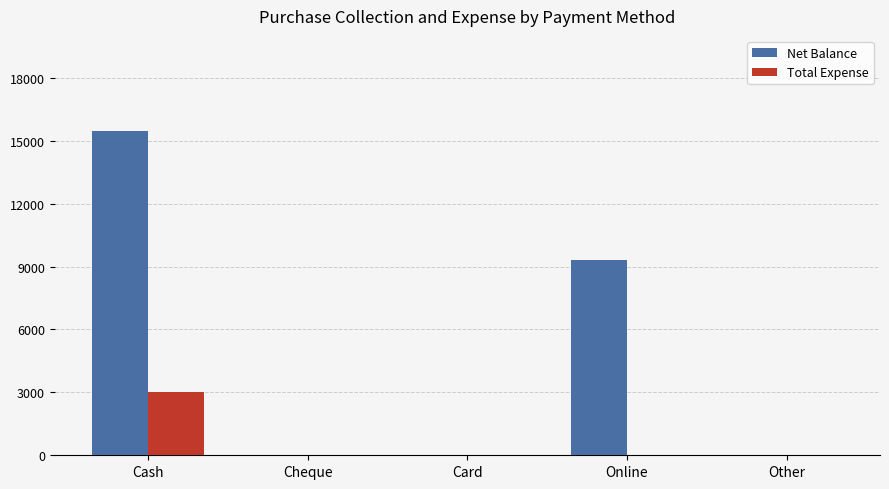

At which category is the sum across all series the highest?

Cash